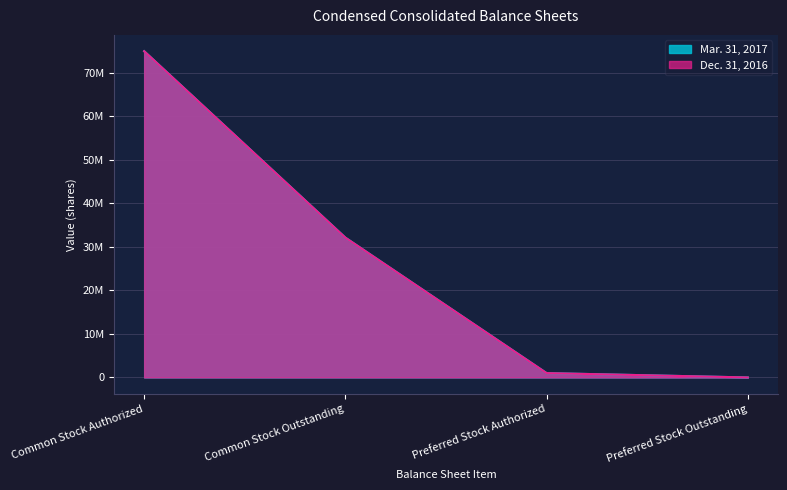

At which label does Mar. 31, 2017 first exceed 32139434?

Common Stock Authorized